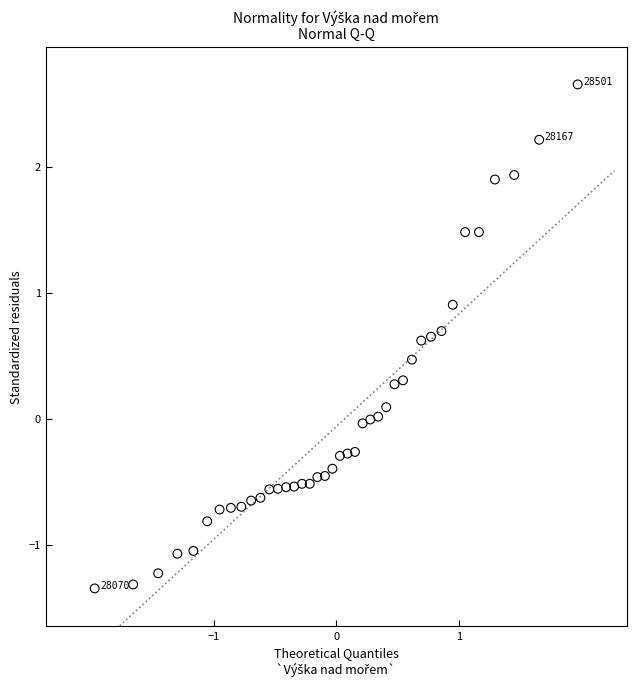

What is the range of X values (max minus min)?

3.9